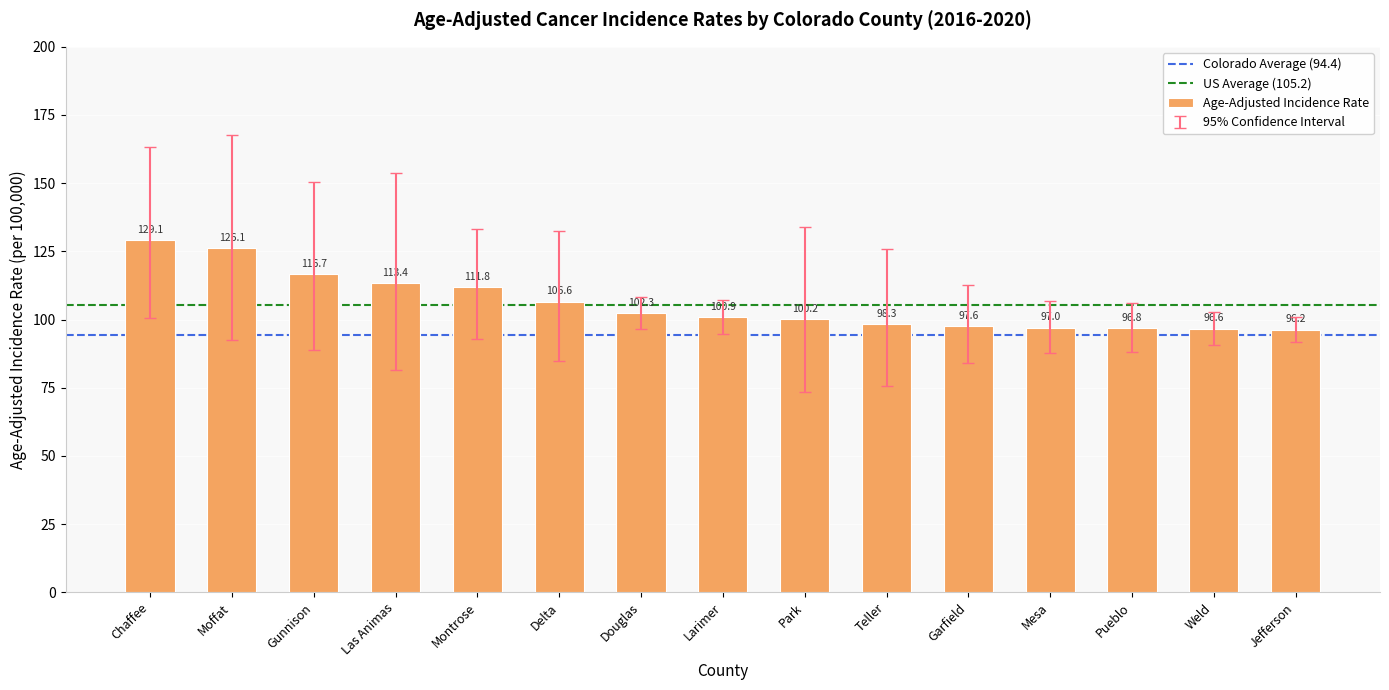

List the labels in order of value, largest first.

Chaffee, Moffat, Gunnison, Las Animas, Montrose, Delta, Douglas, Larimer, Park, Teller, Garfield, Mesa, Pueblo, Weld, Jefferson